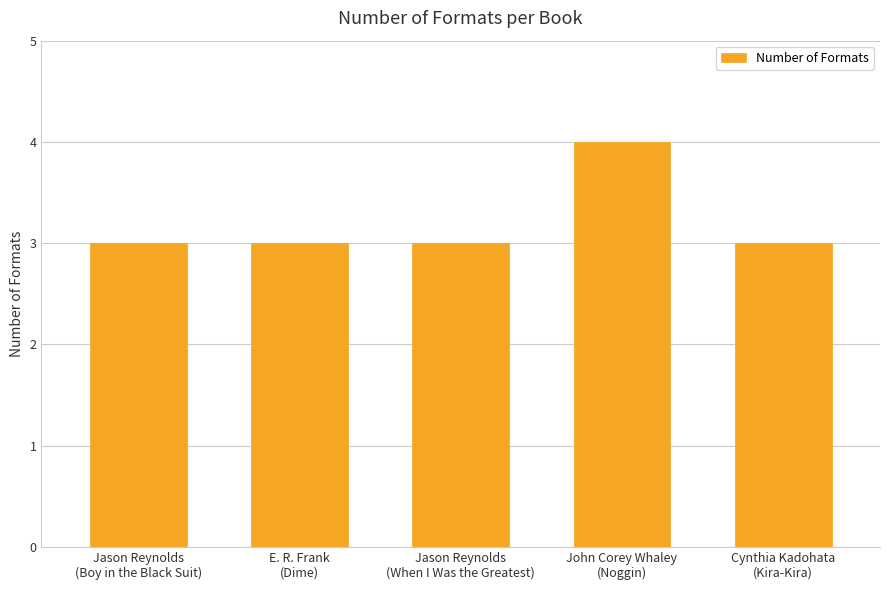

What is the average value?

3